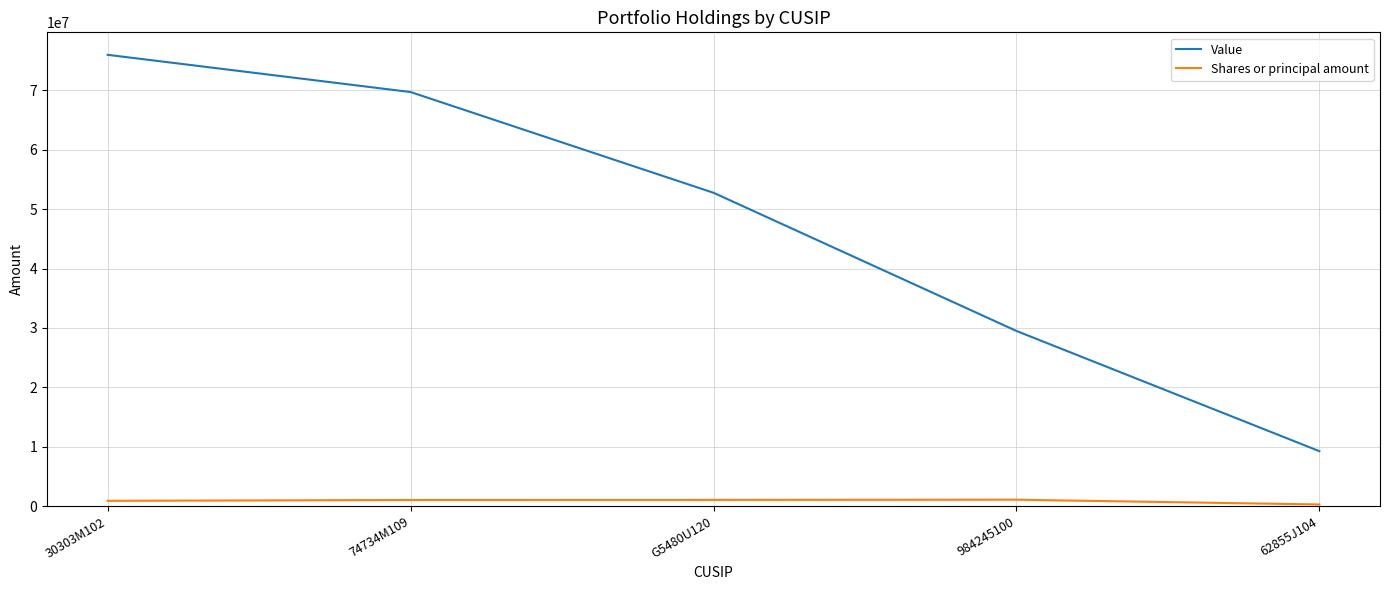

What is the greatest value displayed?

75981000